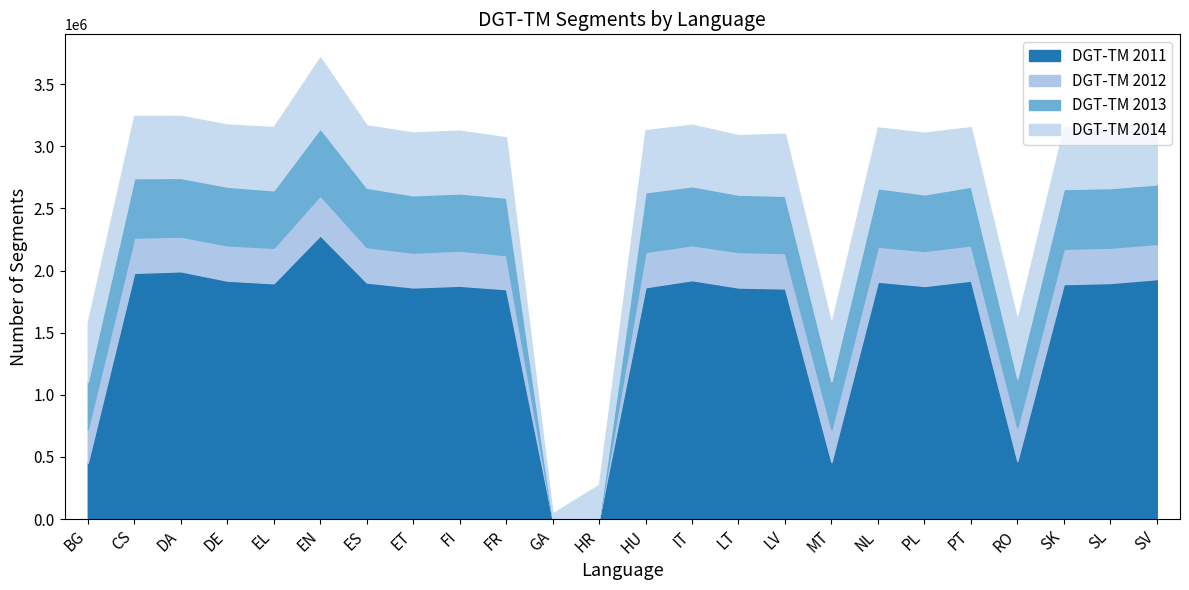

What is the difference between the highest and lowest values at PL?

1593010